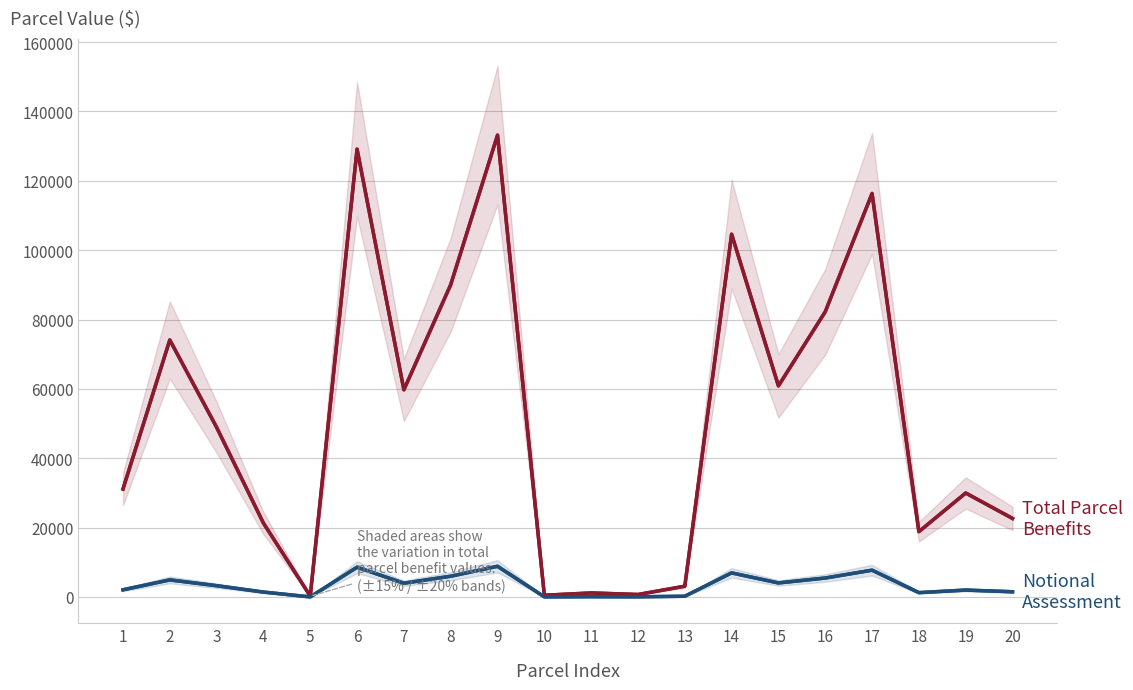

What is the difference between the highest and lowest values at 11?

1085.1